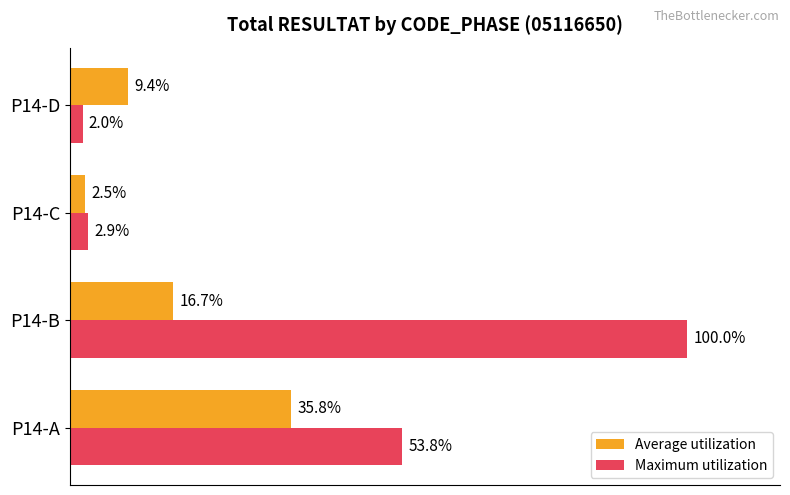

Is the value of Maximum utilization at P14-B greater than the value of Average utilization at P14-B?

Yes